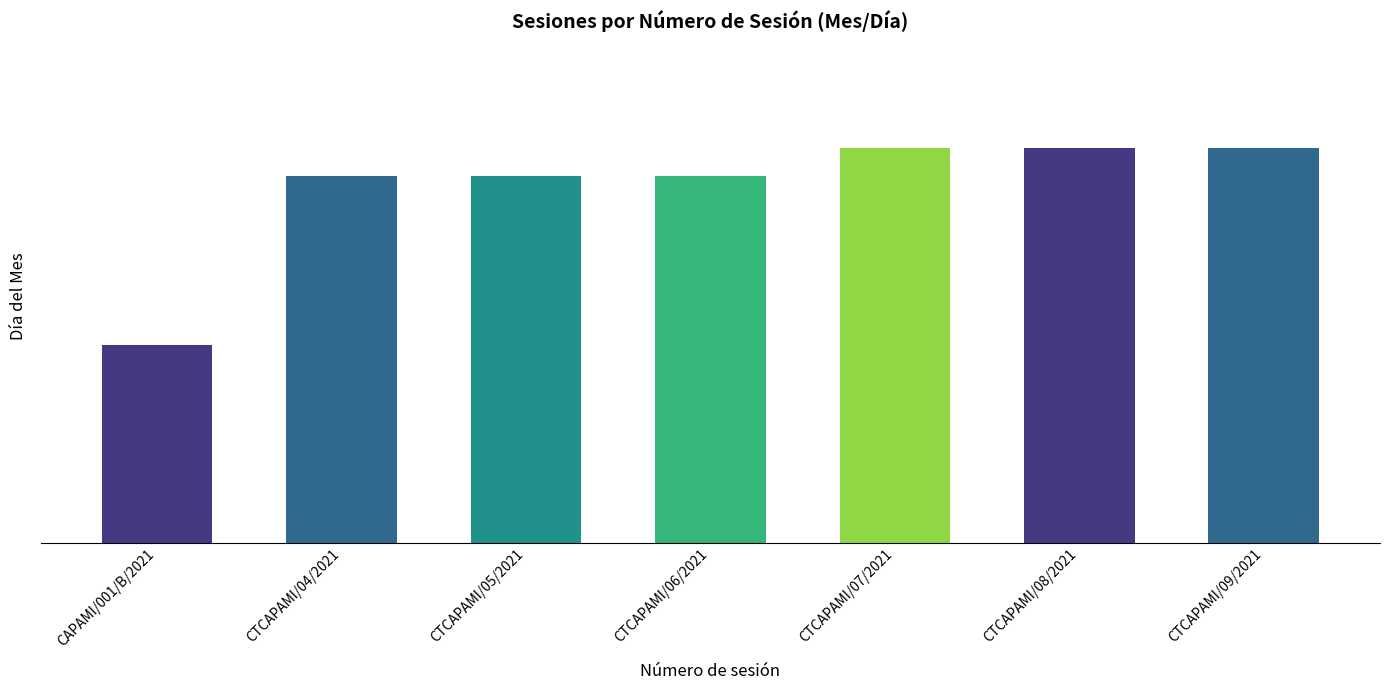

True or false: the data shows 13 at CTCAPAMI/05/2021.

True